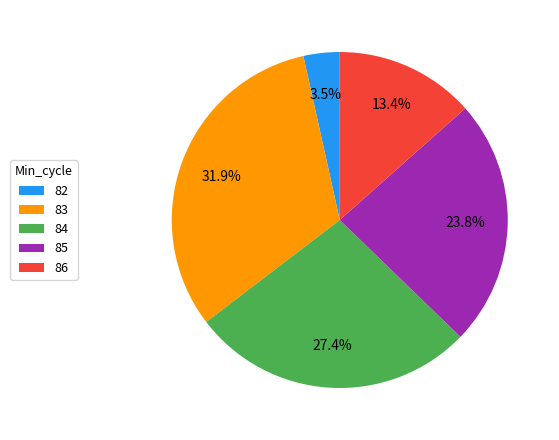

Is it true that 83 is 1% of the pie?

False